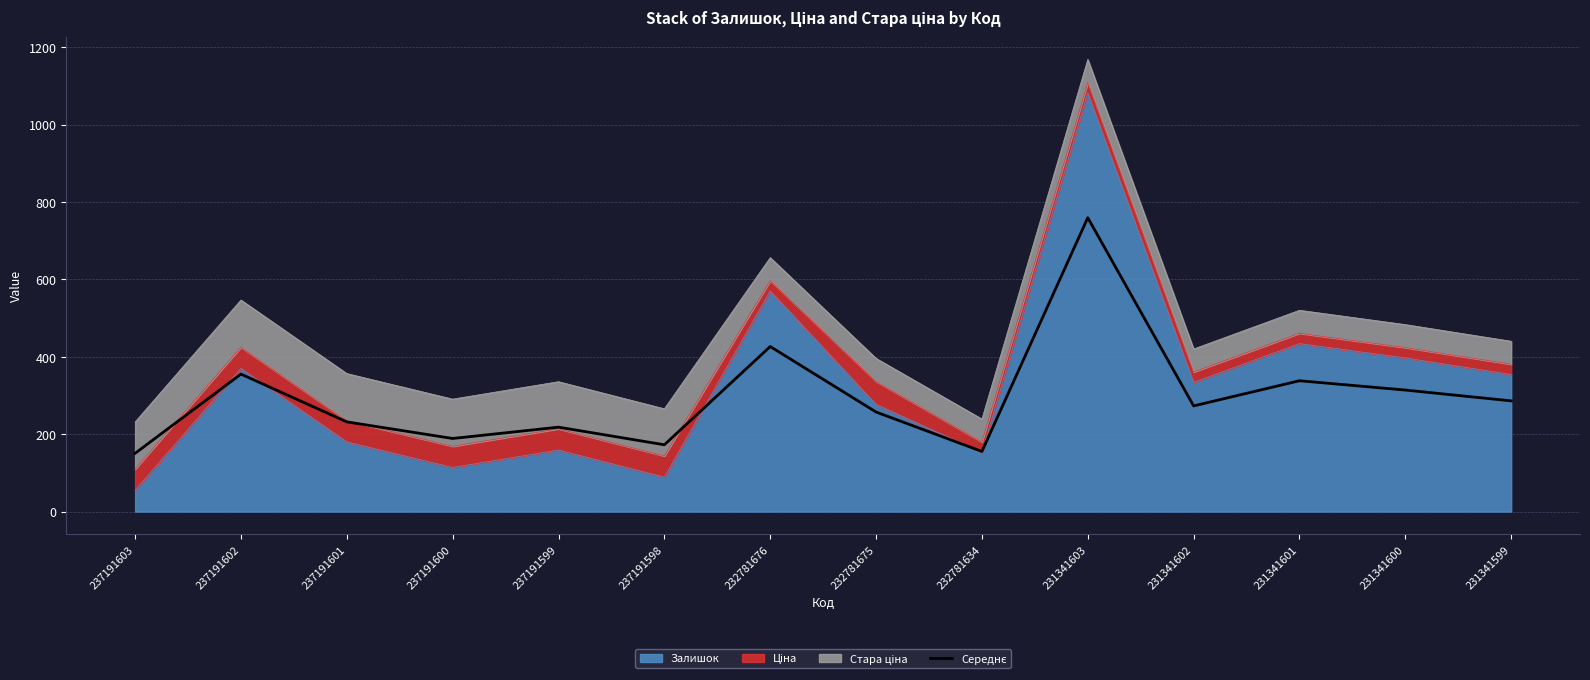

List the labels in order of value, smallest first.

237191603, 232781634, 237191598, 237191600, 237191599, 237191601, 232781675, 231341602, 231341599, 231341600, 231341601, 237191602, 232781676, 231341603